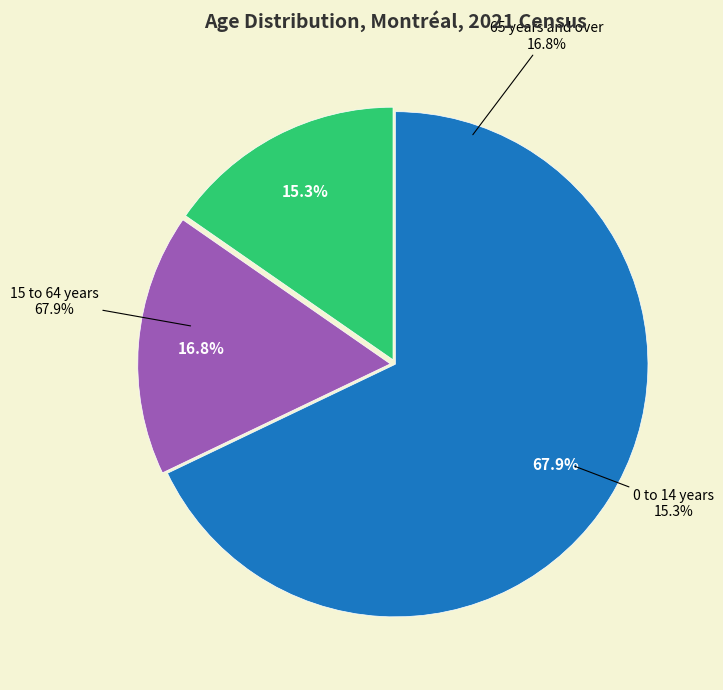

Rank the categories by value from highest to lowest.

15 to 64 years, 65 years and over, 0 to 14 years